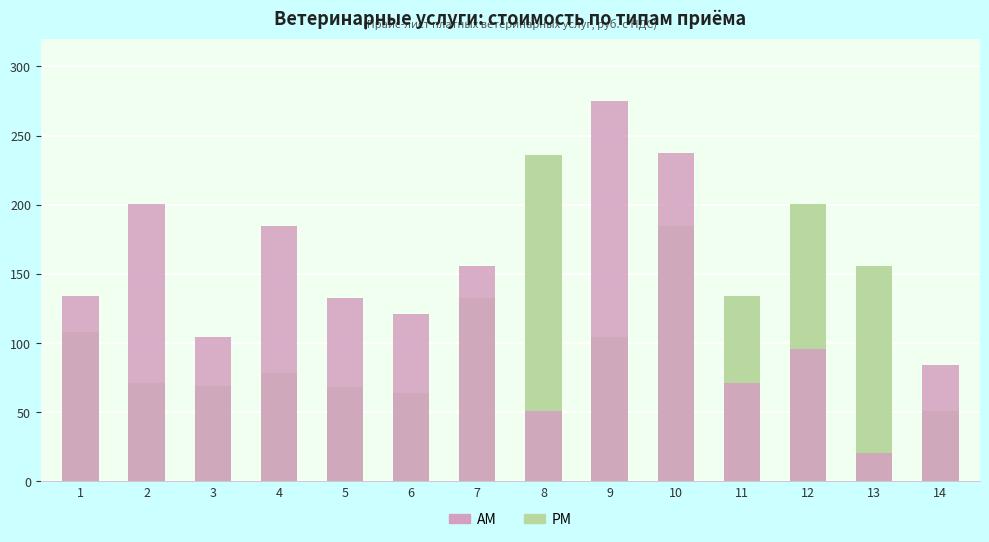

Which series has the largest total across all categories?

AM